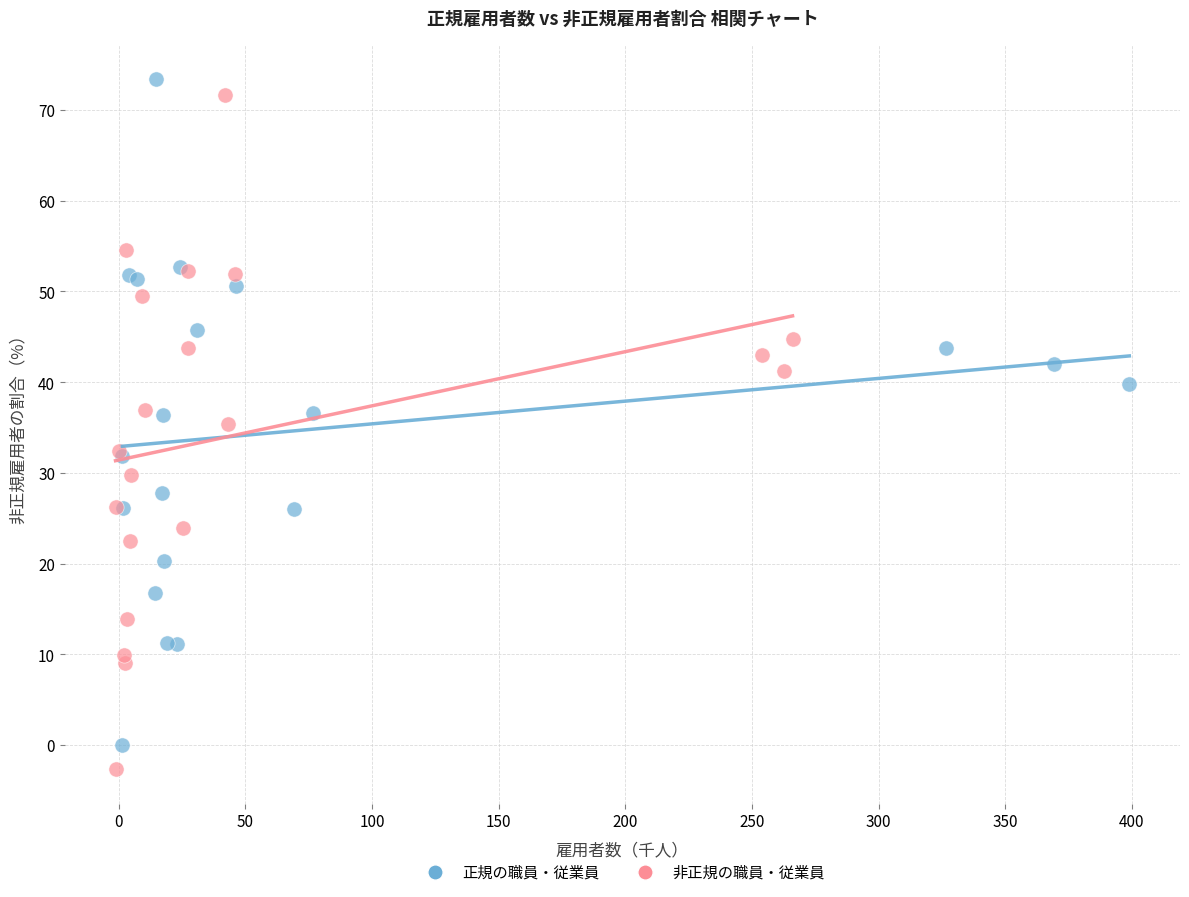

Which series reaches the maximum Y coordinate?

正規の職員・従業員